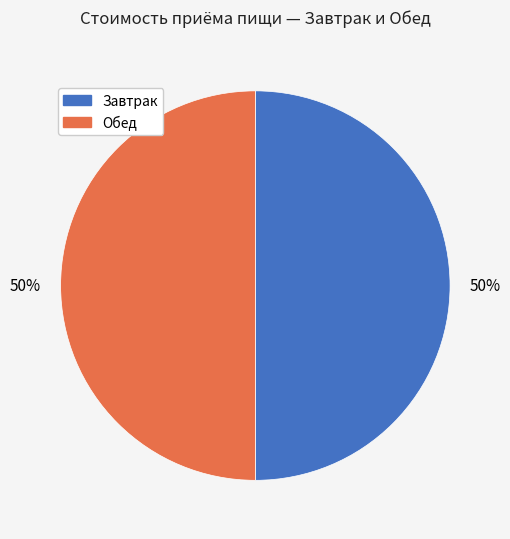

Count the number of slices in the pie.

2